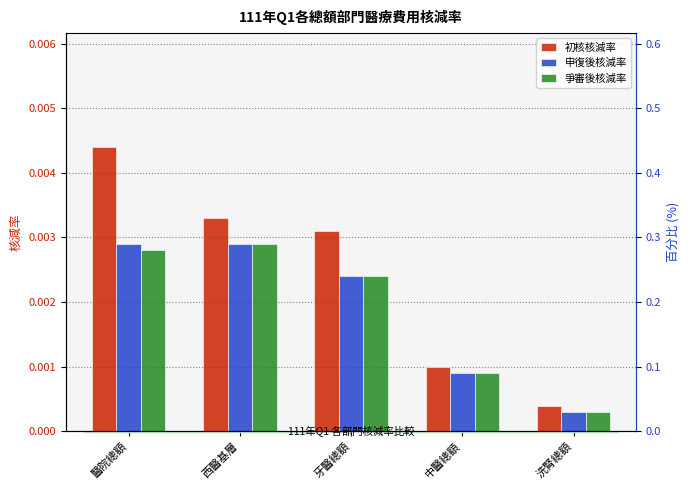

What are all the series names shown in the legend?

初核核減率, 申復後核減率, 爭審後核減率